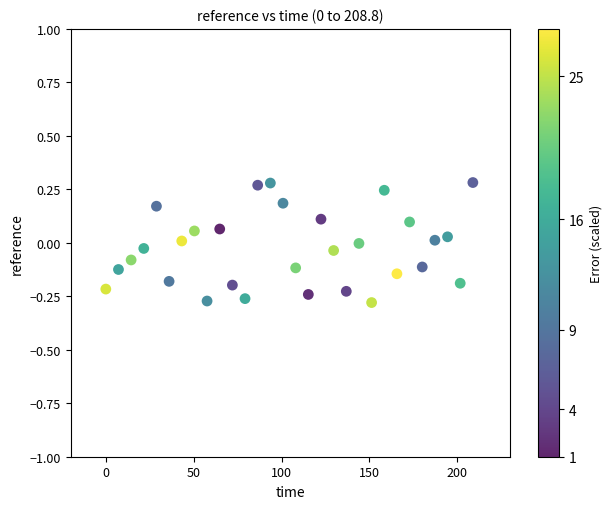

What is the range of X values (max minus min)?

208.8